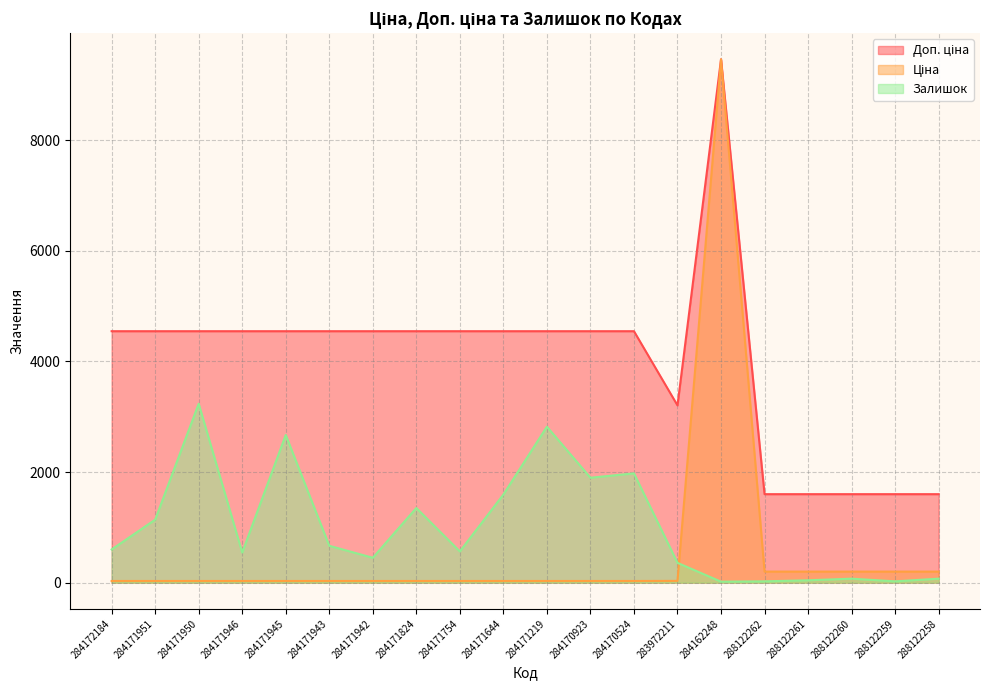

Is it true that Ціна equals 200.0 at 288122262?

True